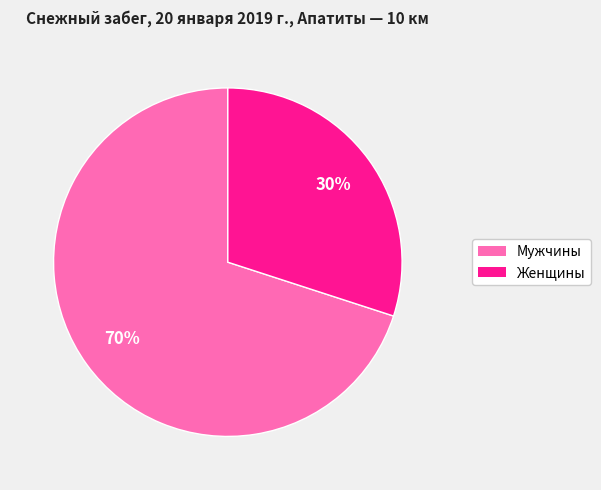

Is there a majority slice in this chart?

Yes